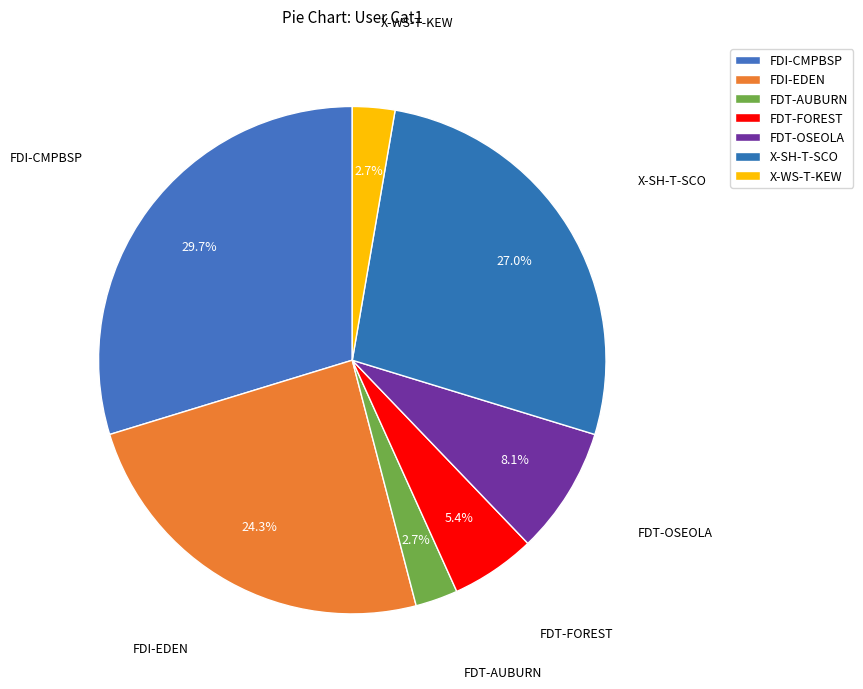

How many segments does this pie chart have?

7